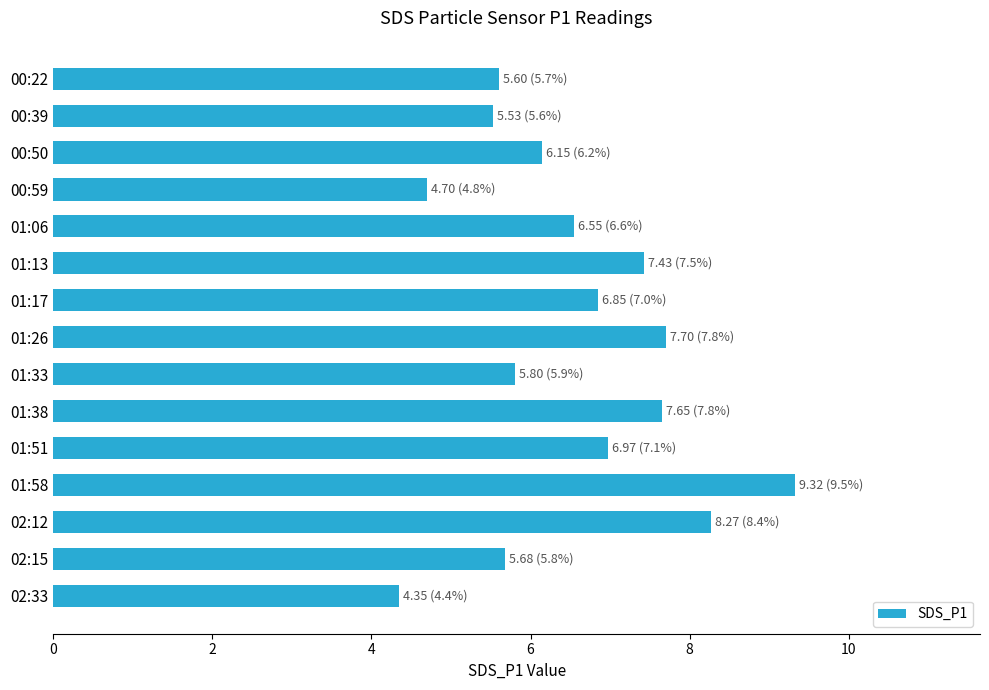

What value does the data have at 01:13?

7.4